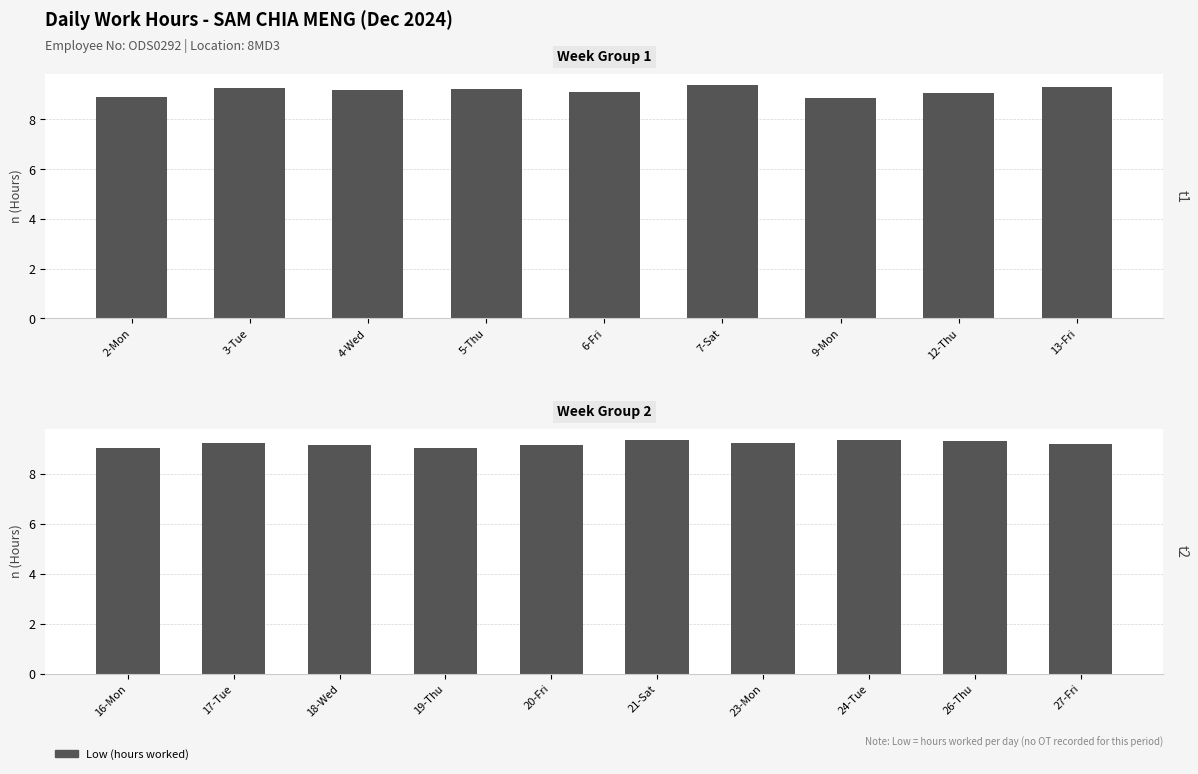

Which label corresponds to the smallest value in the chart?

16-Mon